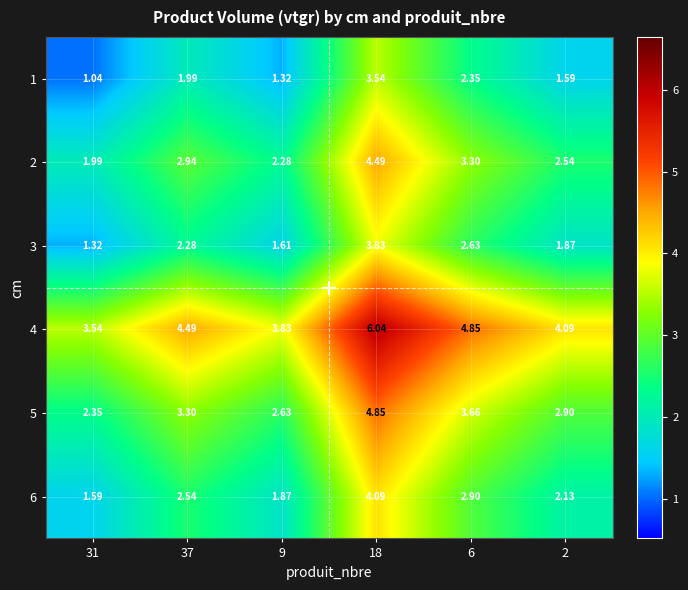

How many categories are shown in the chart?

6